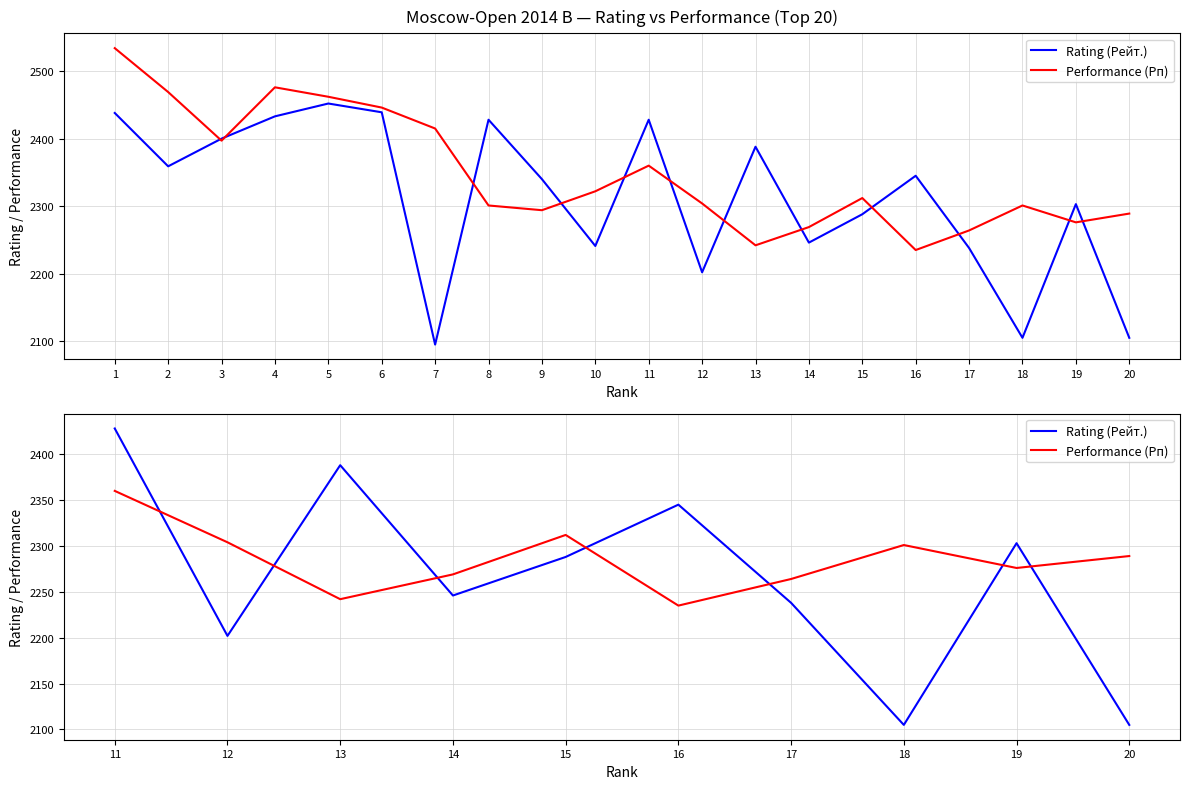

After their last crossing, which series has the higher values: Performance (Рп) or Rating (Рейт.)?

Performance (Рп)